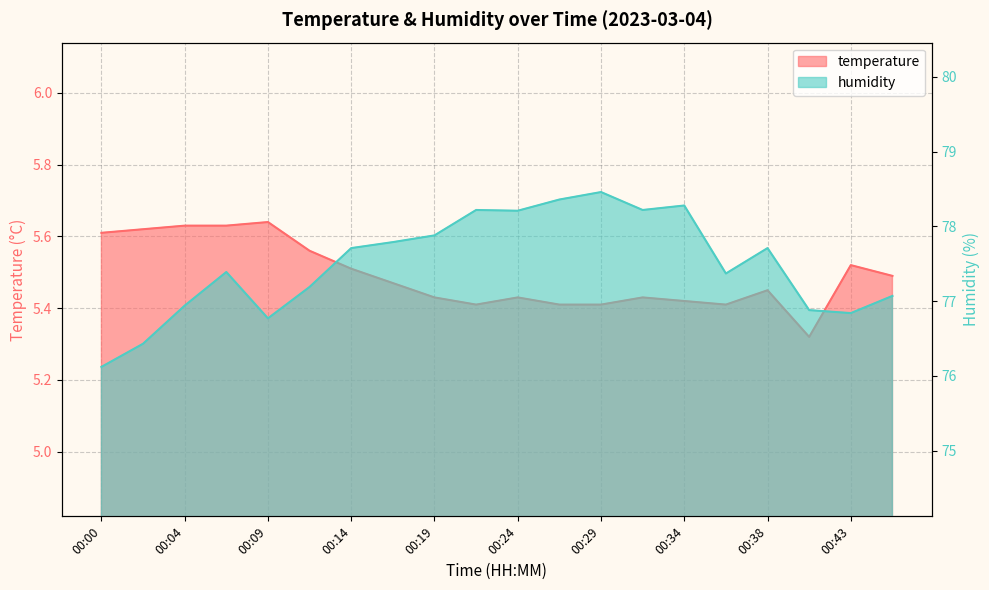

Rank the categories by temperature value from lowest to highest.

00:41, 00:21, 00:26, 00:29, 00:36, 00:34, 00:19, 00:24, 00:31, 00:38, 00:17, 00:46, 00:14, 00:43, 00:12, 00:00, 00:02, 00:04, 00:07, 00:09